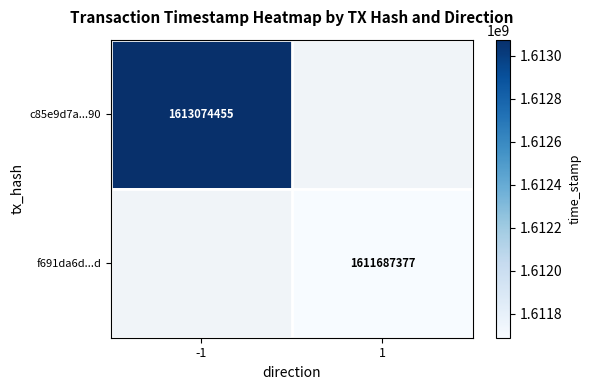

At how many categories does at least one series exceed 1611693608?

1